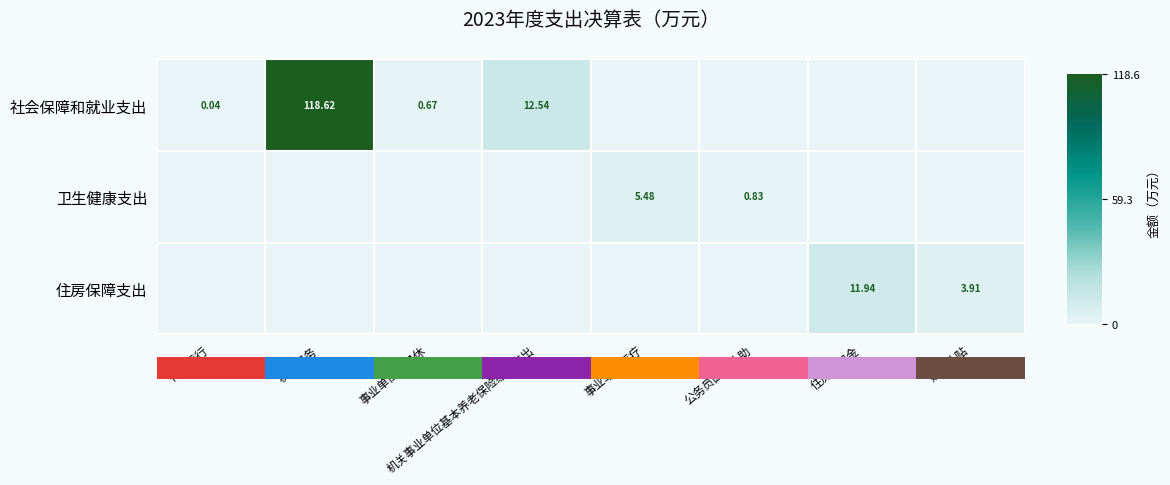

Is the value of 住房保障支出 at 住房公积金 greater than the value of 社会保障和就业支出 at 机关事业单位基本养老保险缴费支出?

No